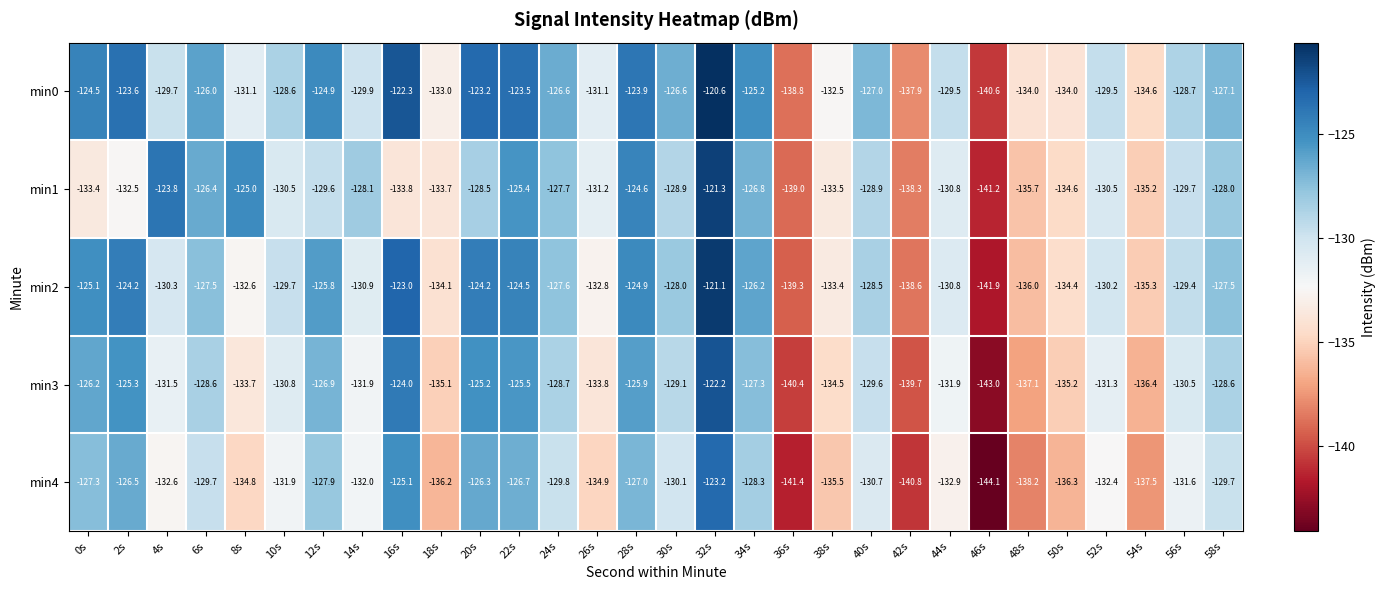

The min4 series shows -127.0 at 28s. True or false?

True